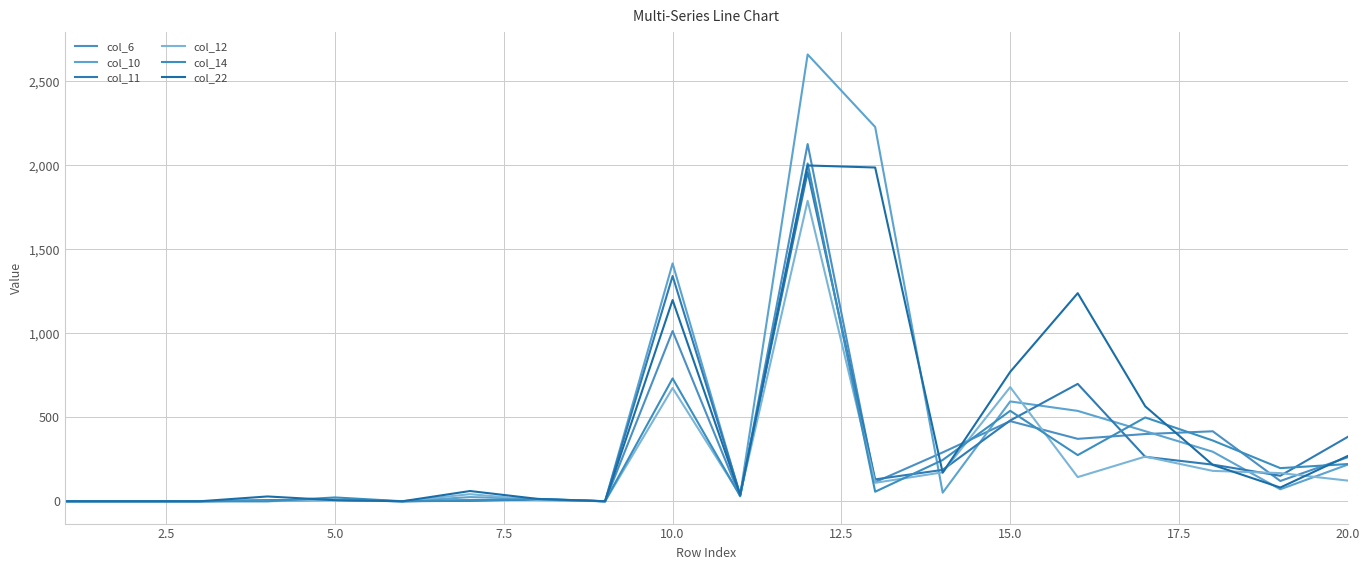

Reading left to right, extract all data points from this chart.

col_6: 0.0	0.0	0.0	6.8	7.0	0.0	6.3	9.9	0.0	1013.2	29.2	2126.3	114.0	290.6	476.8	371.4	400.1	416.4	120.5	262.0
col_10: 0.0	0.0	0.0	4.0	8.0	0.0	24.6	13.9	0.0	1415.8	35.1	2659.7	2227.8	50.8	594.2	537.9	417.0	294.8	71.2	218.0
col_11: 0.0	0.0	0.0	4.0	9.0	0.0	2.7	10.9	0.0	1340.6	41.1	1959.4	130.2	186.7	480.7	698.6	264.4	218.0	151.7	383.3
col_12: 0.0	0.0	0.0	0.0	7.0	0.0	42.1	7.0	0.0	673.7	37.1	1788.4	109.8	172.2	679.3	143.8	265.9	180.7	167.6	122.9
col_14: 0.0	0.0	0.0	0.0	22.6	0.0	5.3	12.9	0.0	731.1	31.1	2010.8	56.7	245.5	538.4	274.6	498.7	361.5	197.1	221.4
col_22: 0.0	0.0	0.0	28.5	6.2	0.0	60.9	14.0	0.0	1197.7	37.1	1998.8	1986.7	170.2	770.3	1238.5	565.2	216.3	81.6	269.7